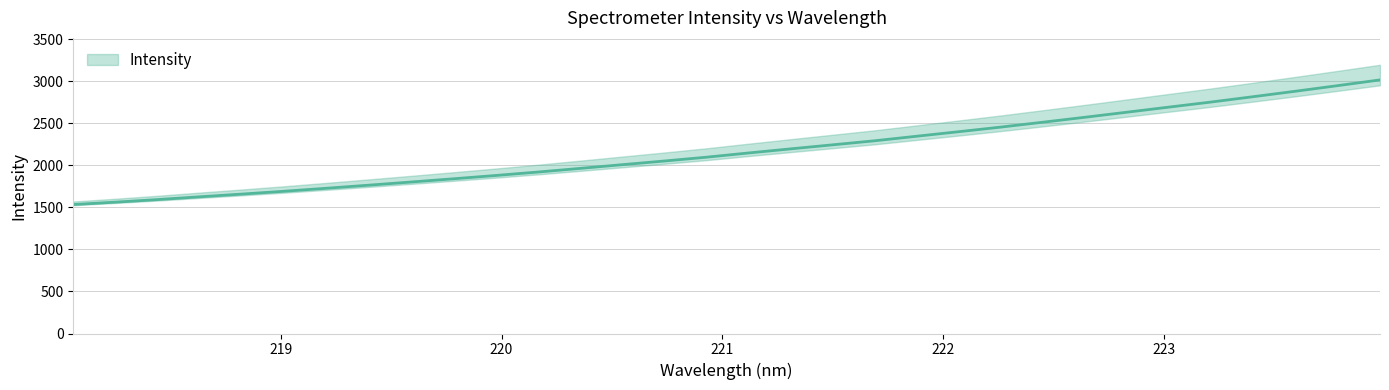

What is the smallest value displayed?

1533.2